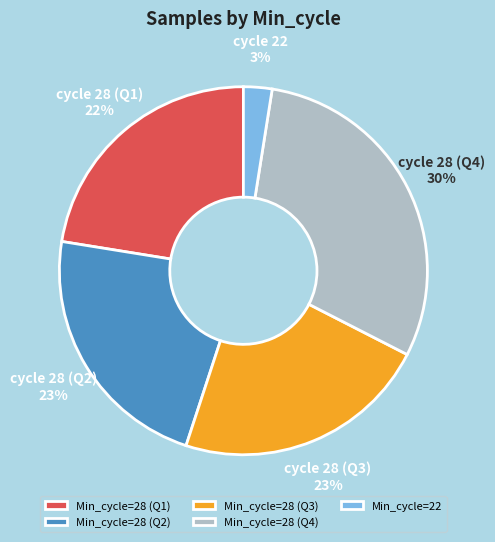

The Min_cycle=28 (Q1) slice represents 22% of the pie. True or false?

True